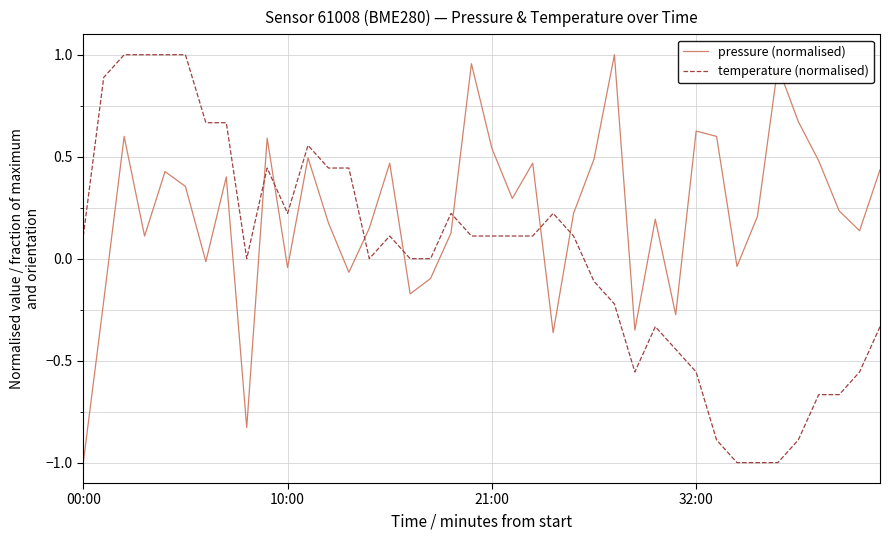

What is the minimum value for temperature (normalised)?

-1.0